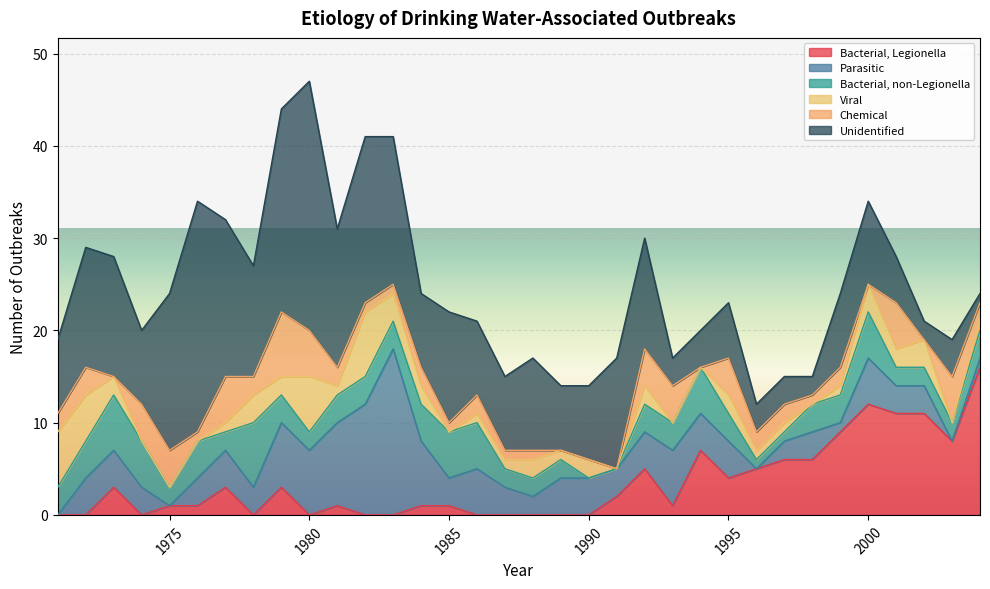

What is the difference between the highest and lowest values at 1972?

13